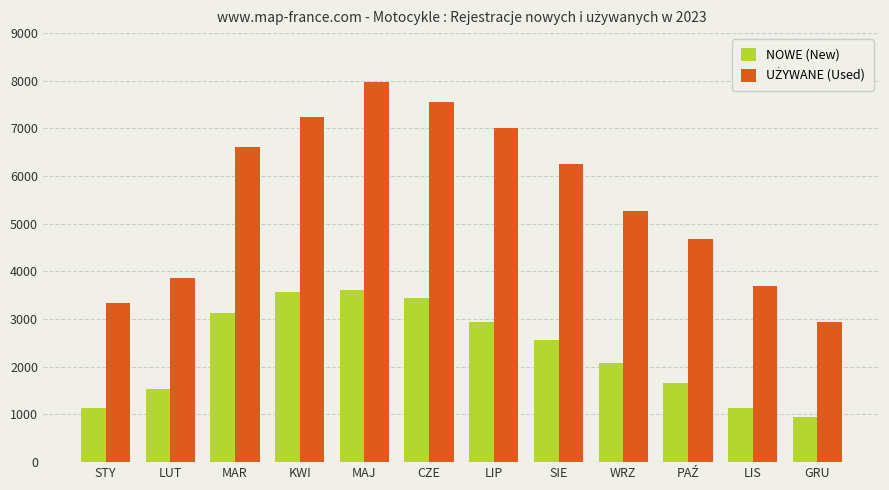

The value of NOWE (New) at MAJ is 5796. True or false?

False